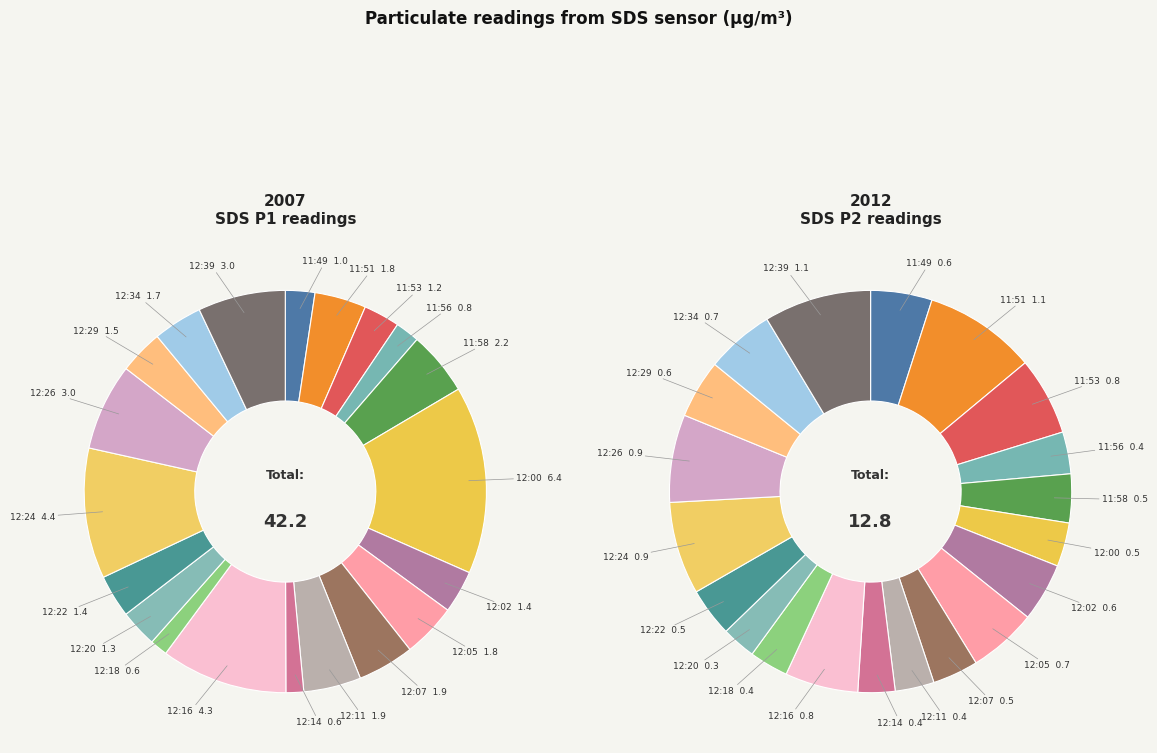

To the nearest percent, what portion does 11:58 represent?

4%